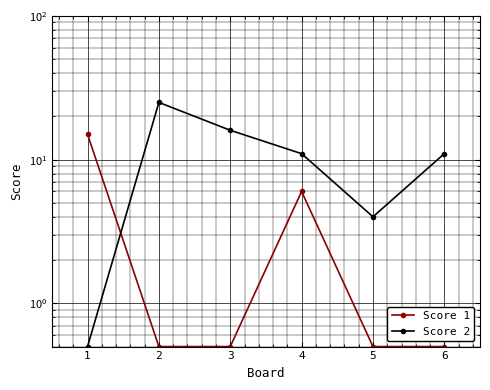

How many interior local valleys does the Score 2 series have?

1